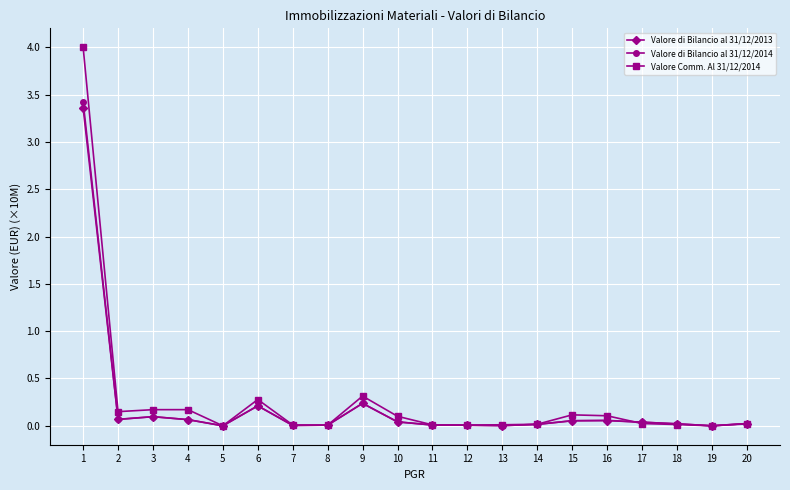

Between 2 and 14, which series saw the biggest shift?

Valore Comm. Al 31/12/2014